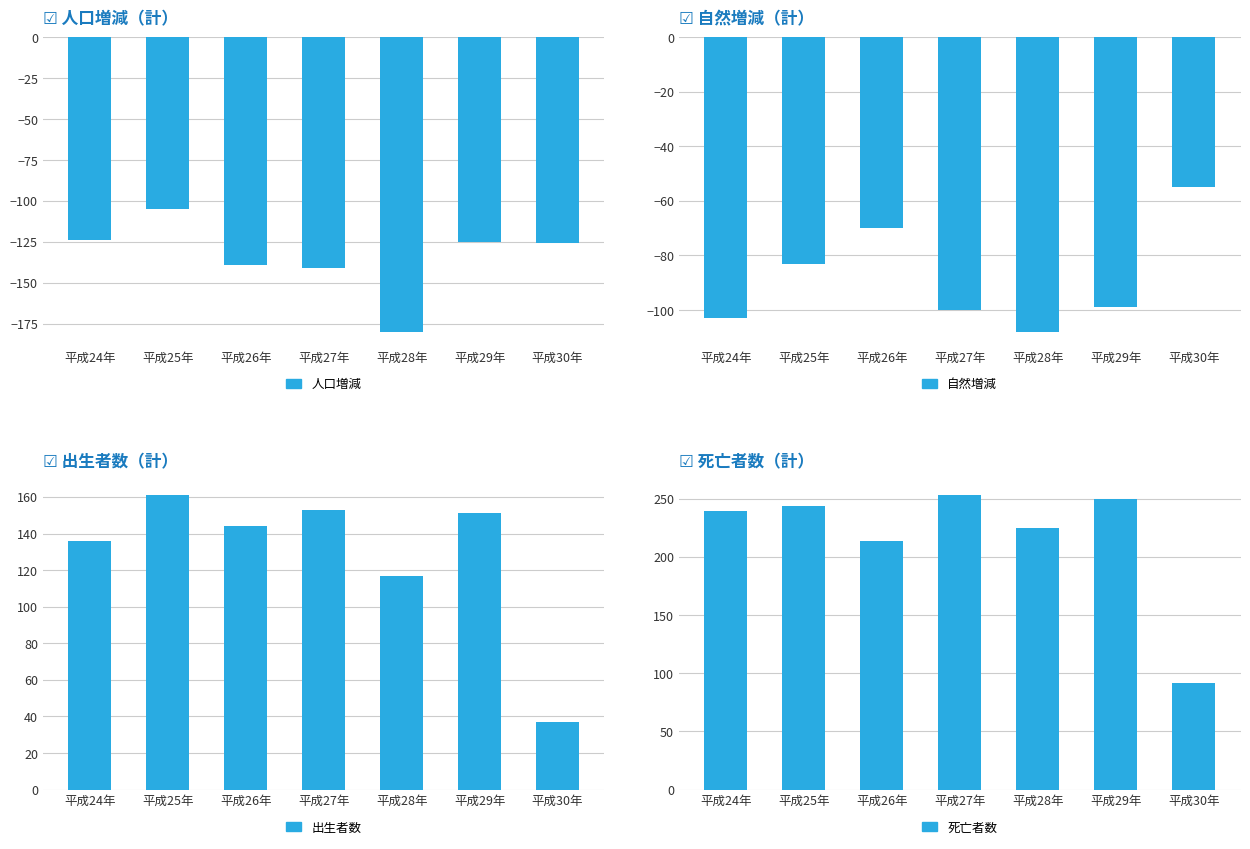

The 人口増減 series shows -125 at 平成29年. True or false?

True